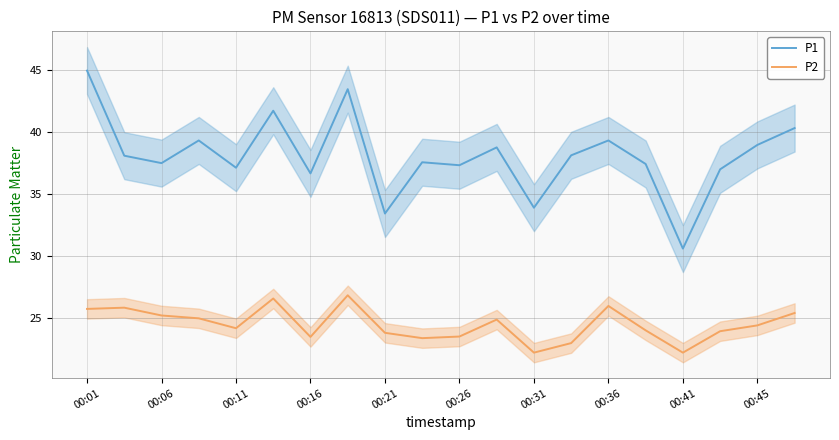

Which category has the lowest value in the P1 series?

00:41